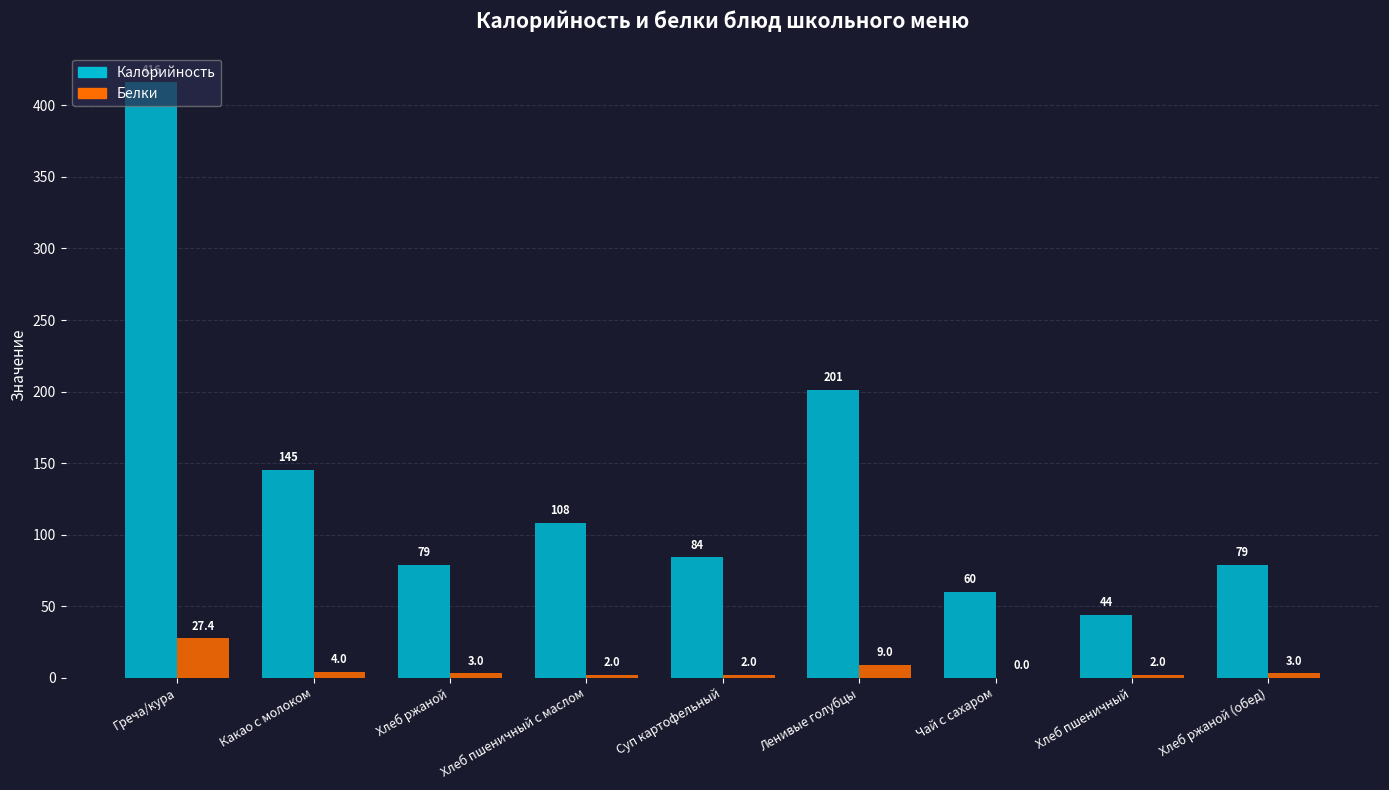

What is the sum of all Белки values?

52.5